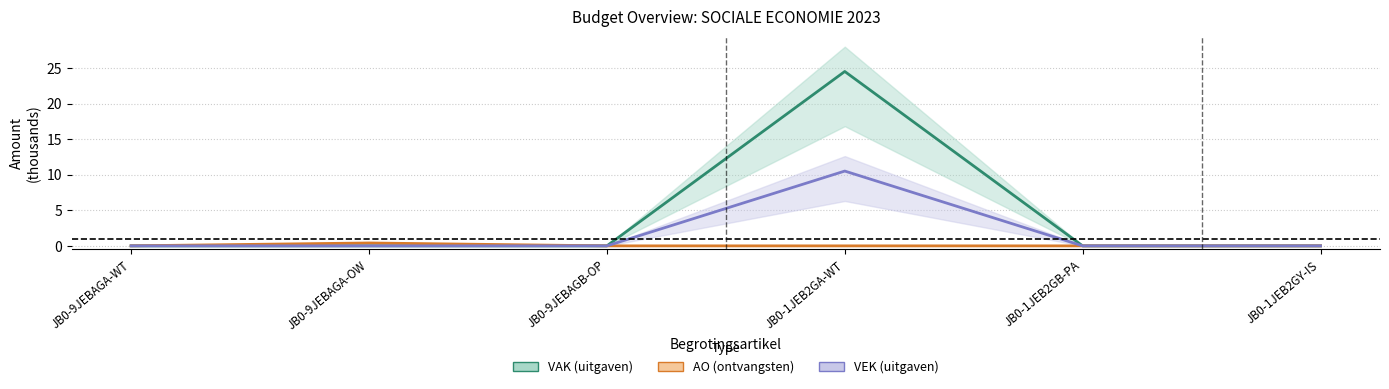

Rank the categories by VAK value from highest to lowest.

JB0-1JEB2GA-WT, JB0-9JEBAGA-WT, JB0-9JEBAGA-OW, JB0-9JEBAGB-OP, JB0-1JEB2GB-PA, JB0-1JEB2GY-IS